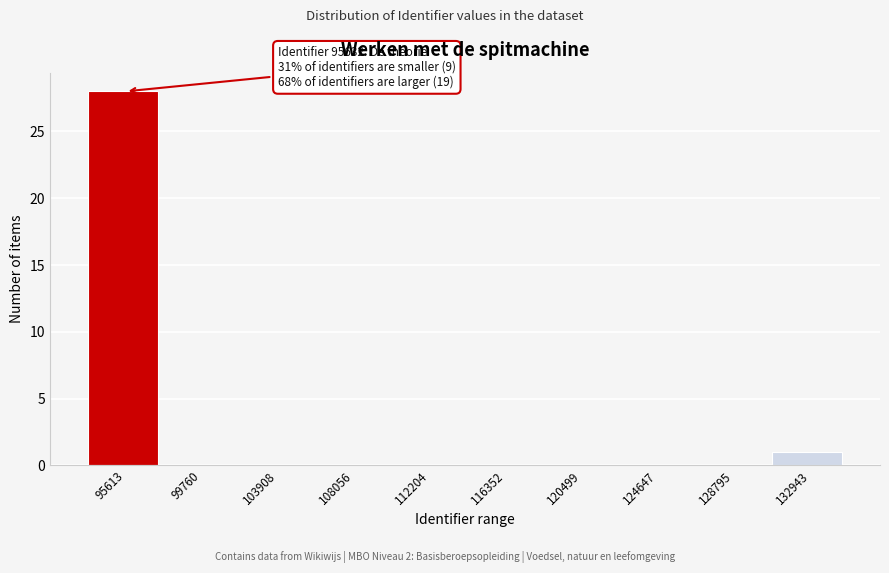

Reading left to right, transcribe all the data shown in this chart.

95613=28	99760=0	103908=0	108056=0	112204=0	116352=0	120499=0	124647=0	128795=0	132943=1